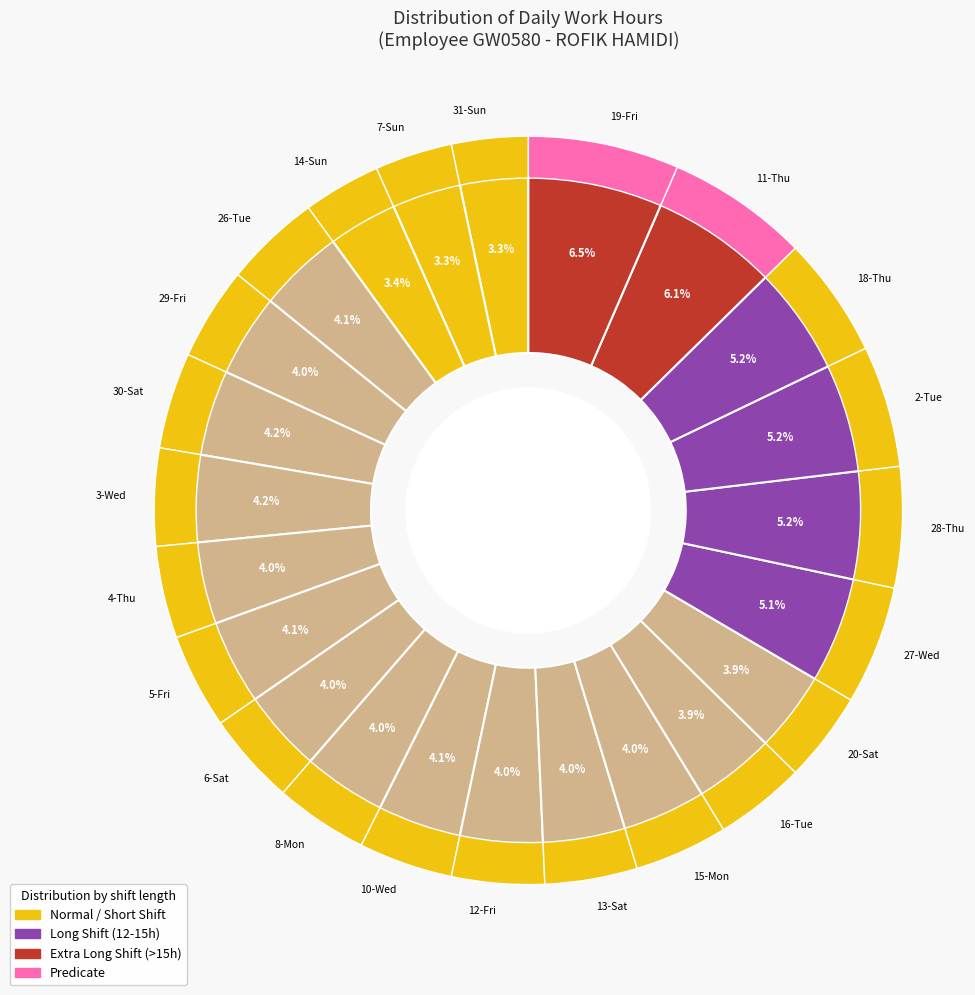

What is the total percentage of 11-Thu and 15-Mon?

10.2%